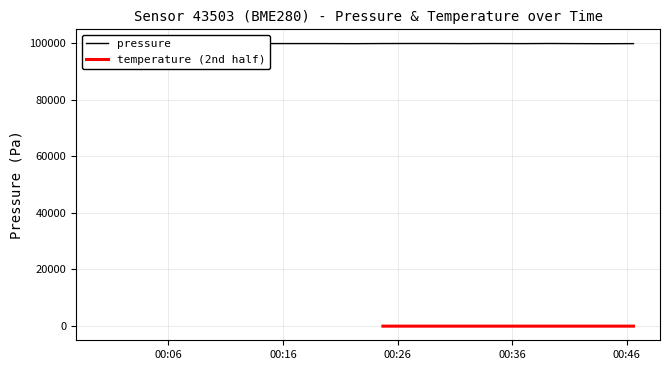

What is the label of the 8th point from the right?

2024-02-16T00:29:34